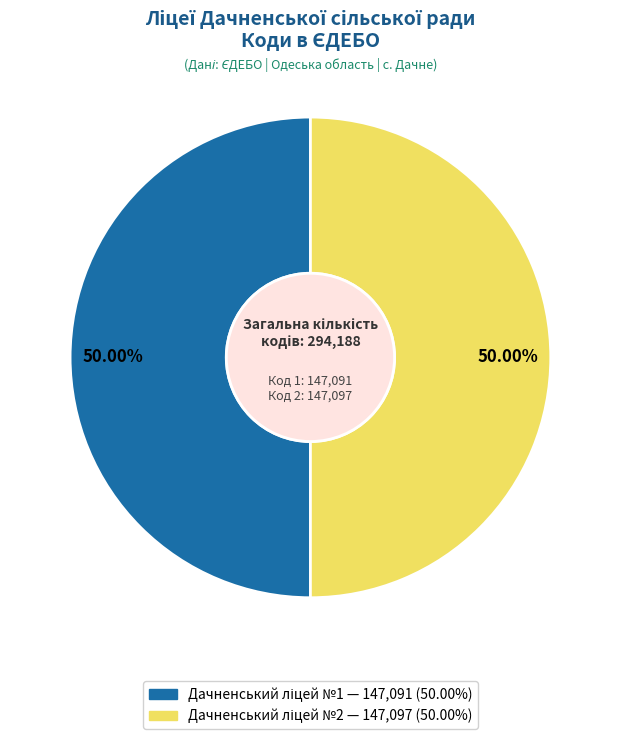

Which category accounts for the majority?

Дачненський ліцей №2